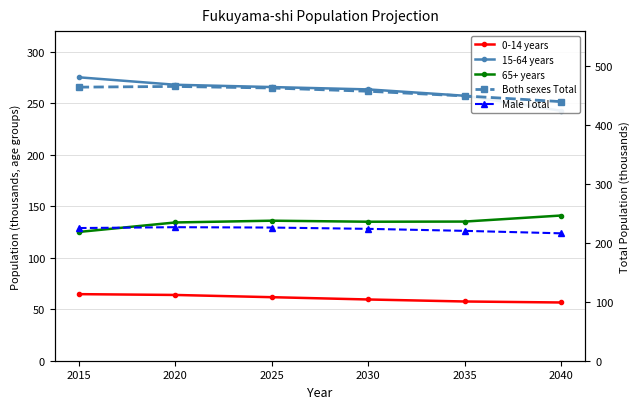

Which category has the highest value in the Both sexes Total series?

2020